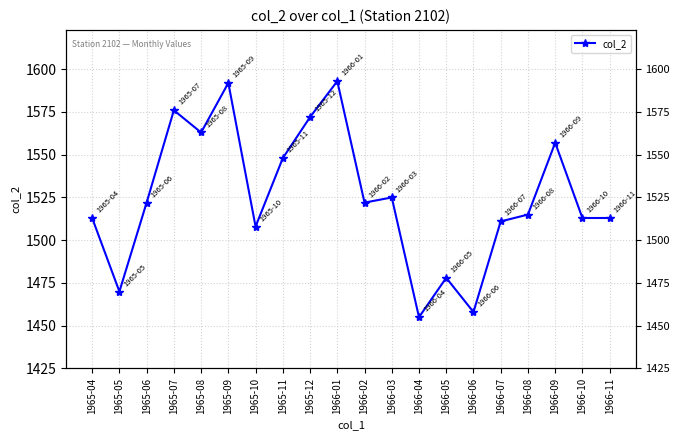

Reading left to right, extract all data points from this chart.

1513	1470	1522	1576	1563	1592	1508	1548	1572	1593	1522	1525	1455	1478	1458	1511	1515	1557	1513	1513